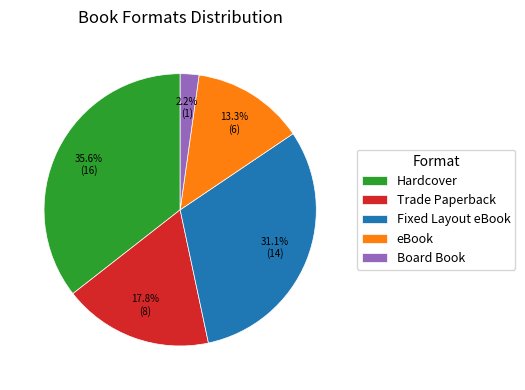

How many slices are in this pie chart?

5